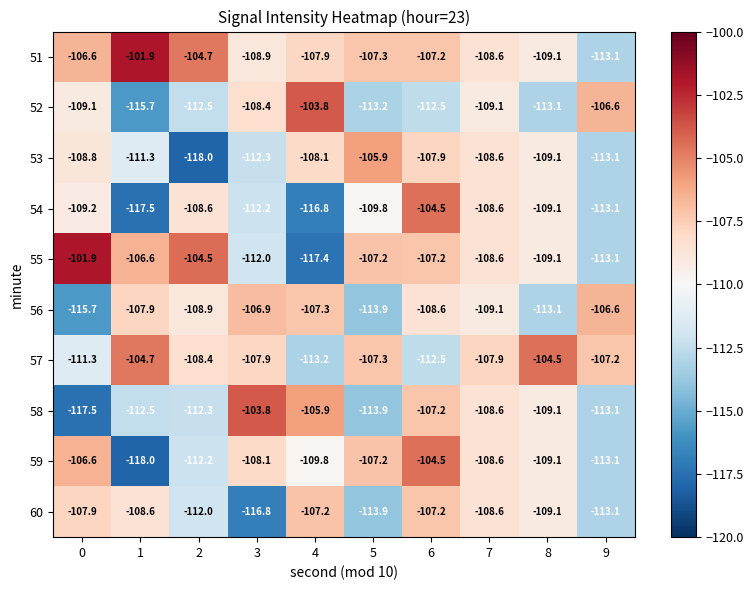

Is the value of 51 at 1 greater than the value of 52 at 3?

Yes